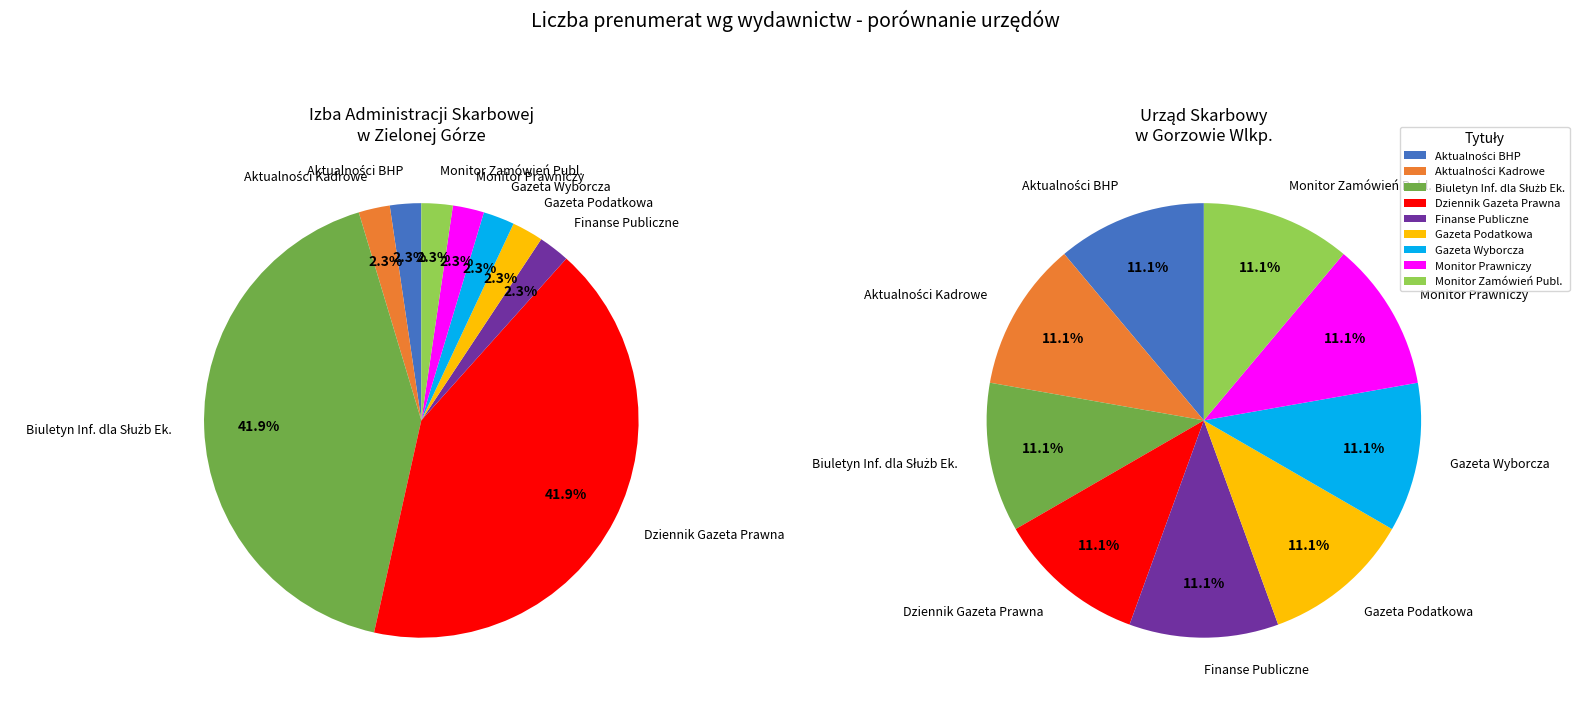

Does any single category account for the majority?

No